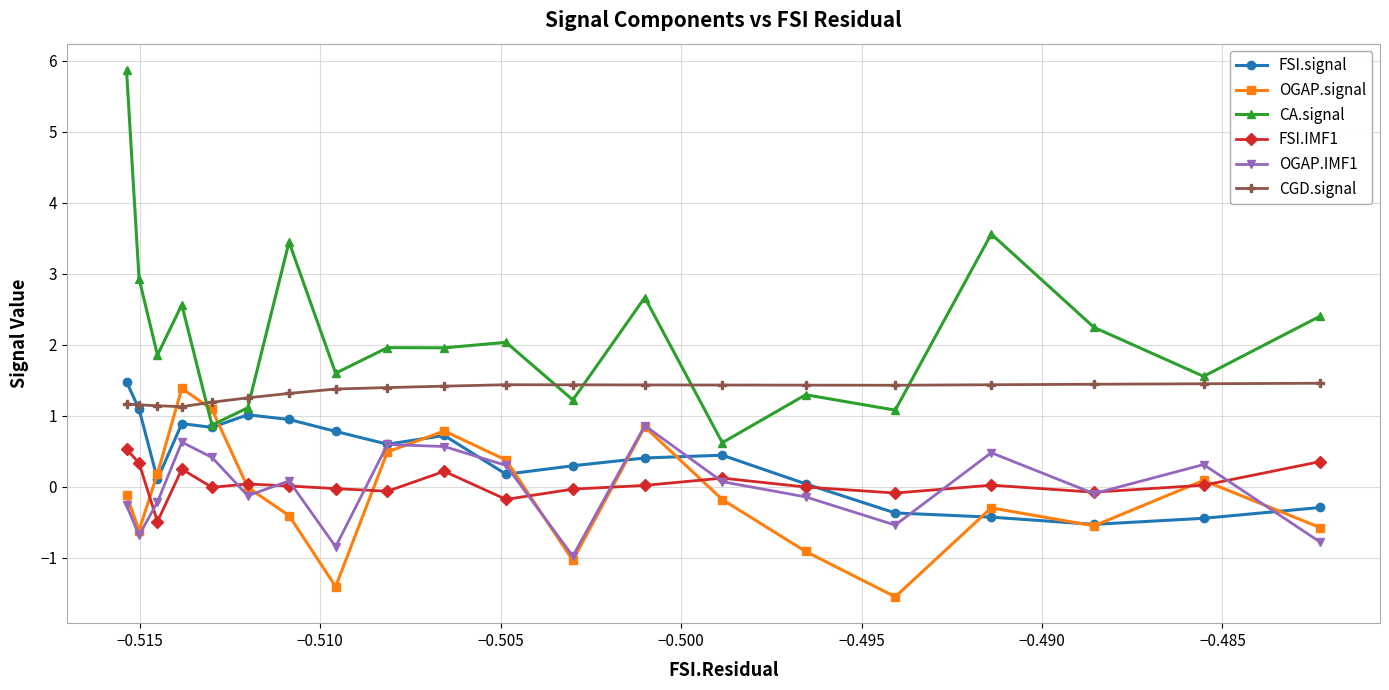

Which series has the largest total across all categories?

CA.signal